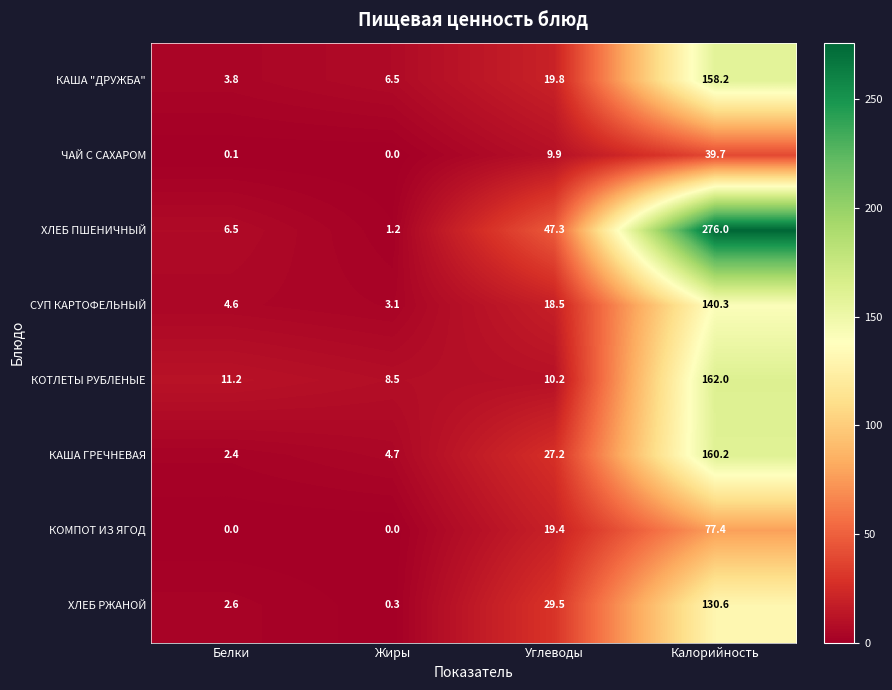

What is the total value across all series at Углеводы?

181.8